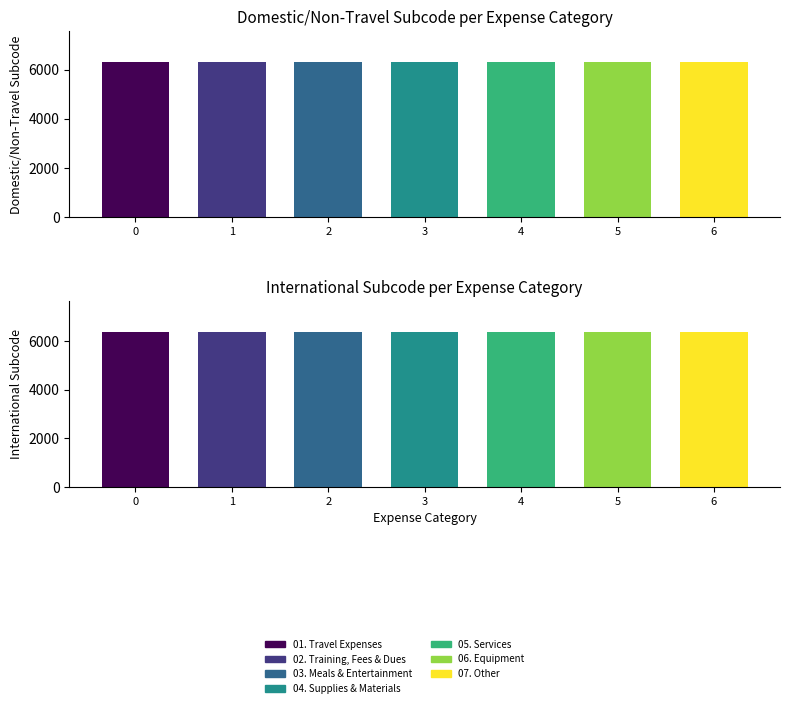

What value does the Domestic/Non-Travel Subcode series have at 01. Travel Expenses?

6300